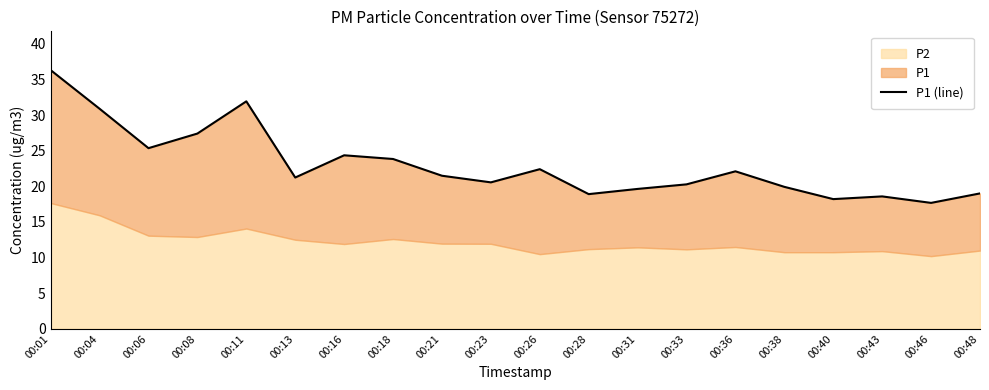

Where is the data nearest to the value 26?

00:06